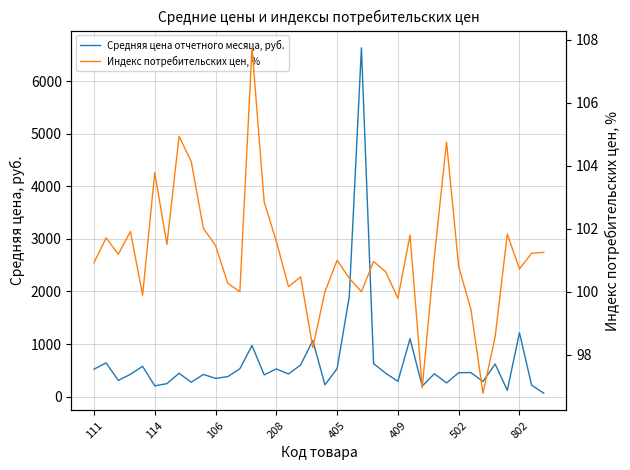

What is the minimum value for Средняя цена отчетного месяца, руб.?

65.4